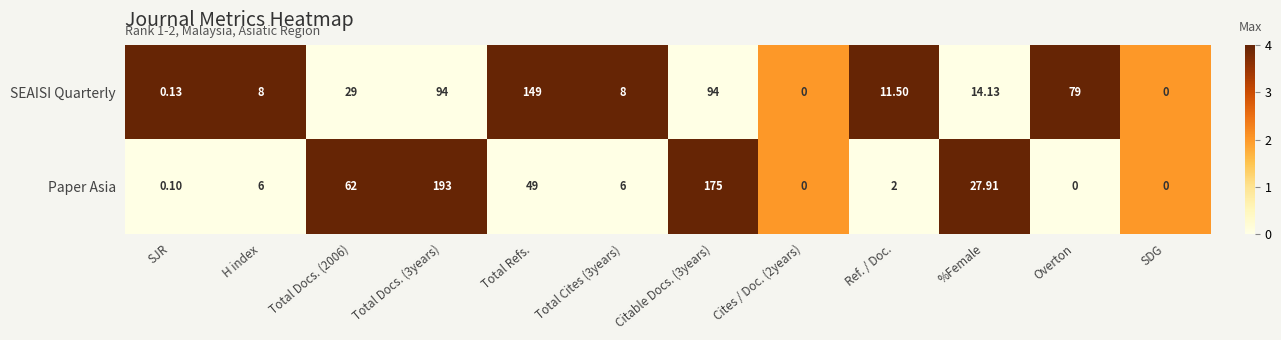

Which category has the highest value across all series?

Total Docs. (3years)